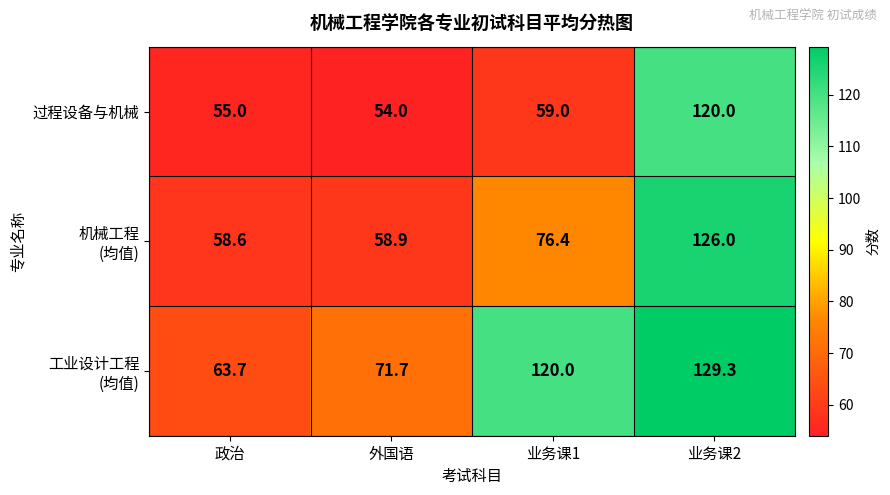

Which category has the highest value across all series?

业务课2